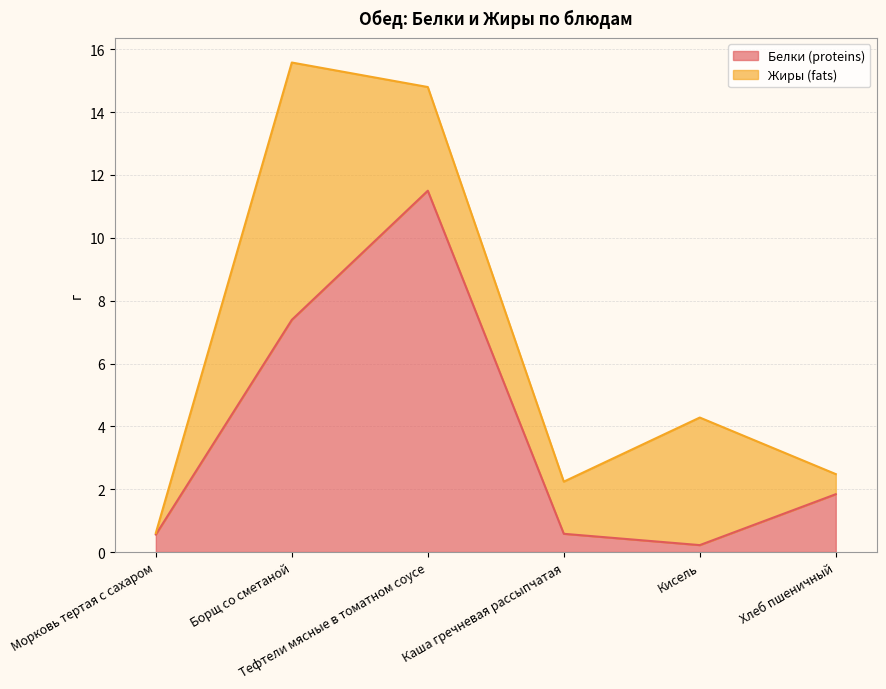

True or false: there are more than 1 points higher than both neighbors.

False